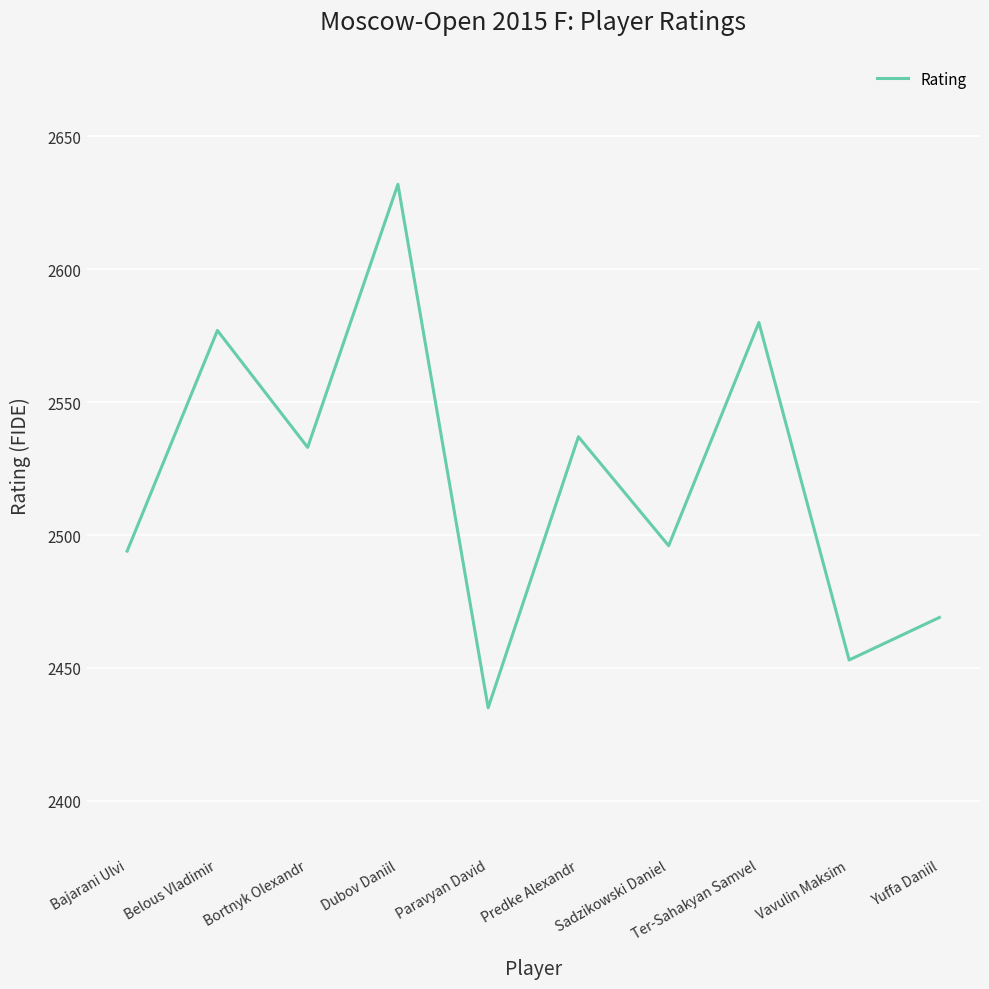

True or false: the data has more than 2 interior local peaks.

True